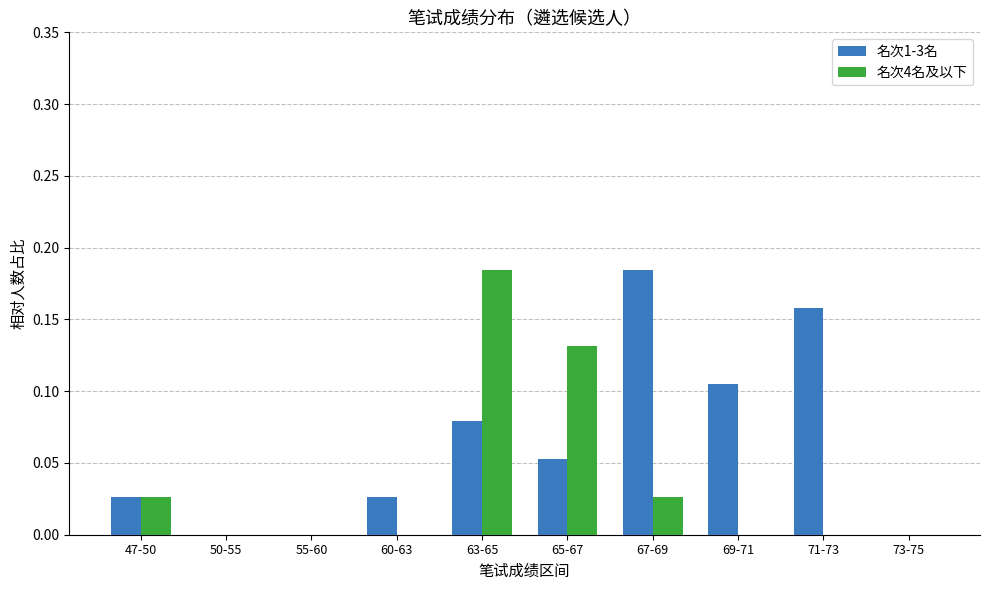

The 名次4名及以下 series shows 0.0 at 69-71. True or false?

True